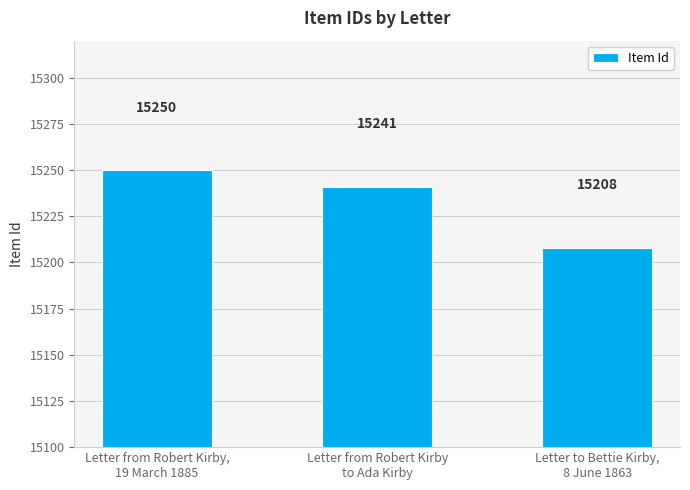

What is the change in value from Letter from Robert Kirby,
19 March 1885 to Letter from Robert Kirby
to Ada Kirby?

-9